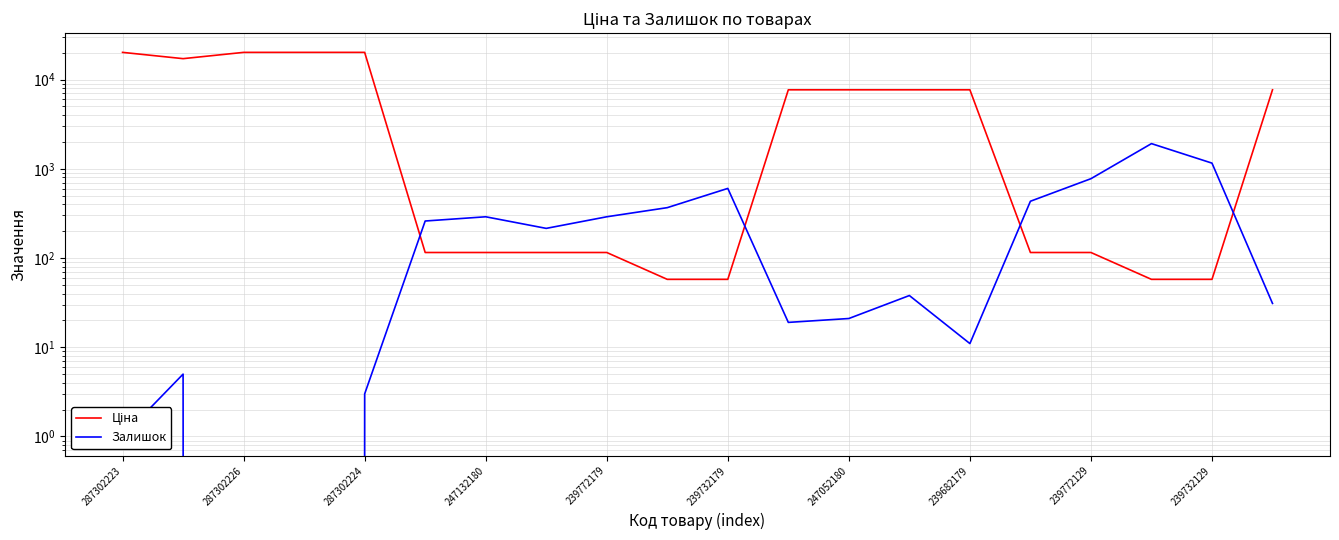

What is the label of the 15th point from the right?

239732179